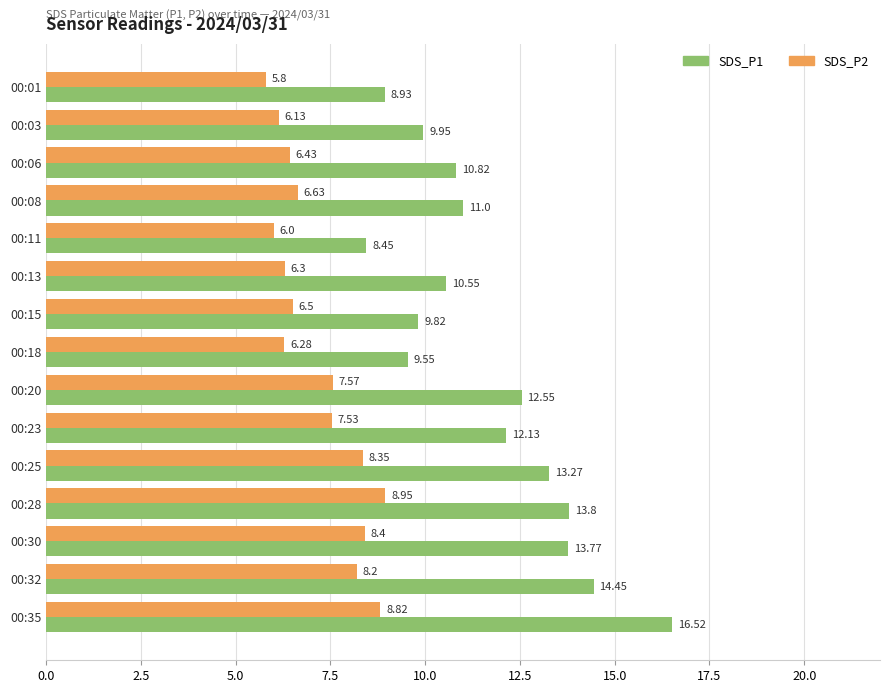

At how many categories does at least one series exceed 12?

7